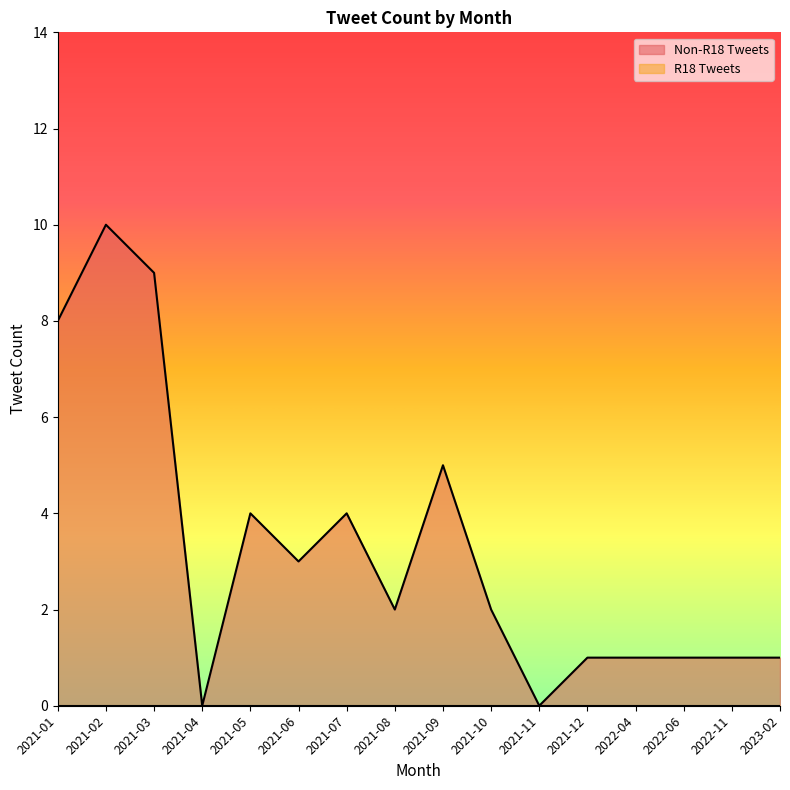

What value does the data have at 2021-02?

10